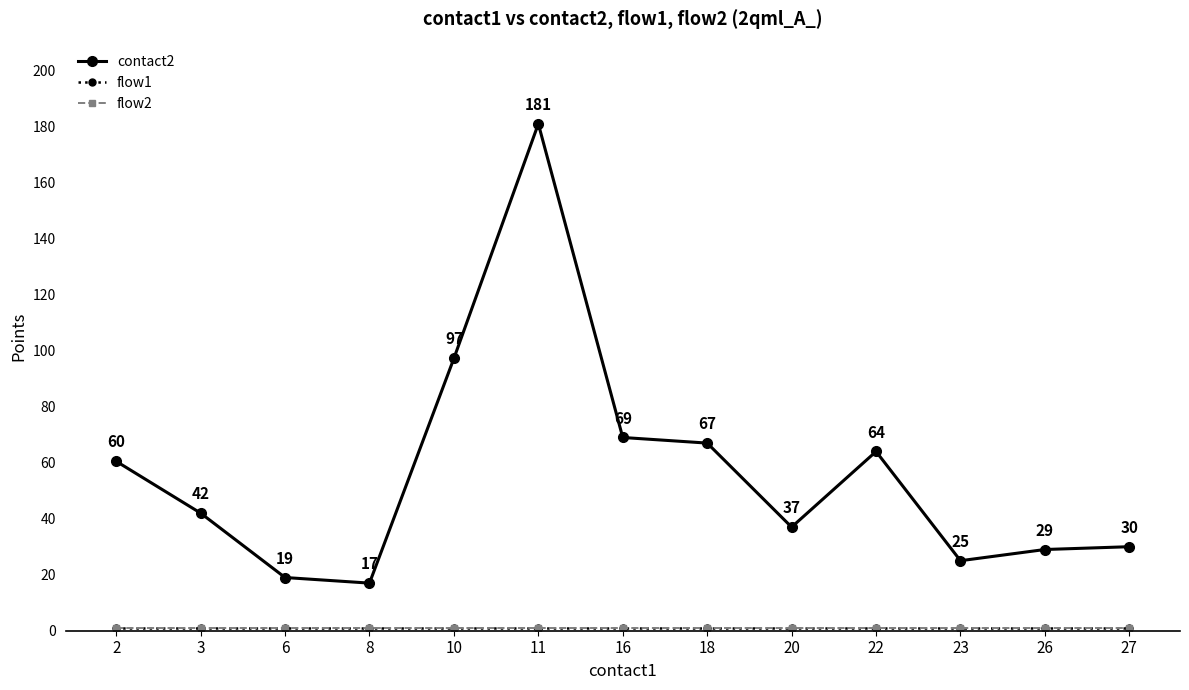

Which series changed the most between 6 and 16?

contact2